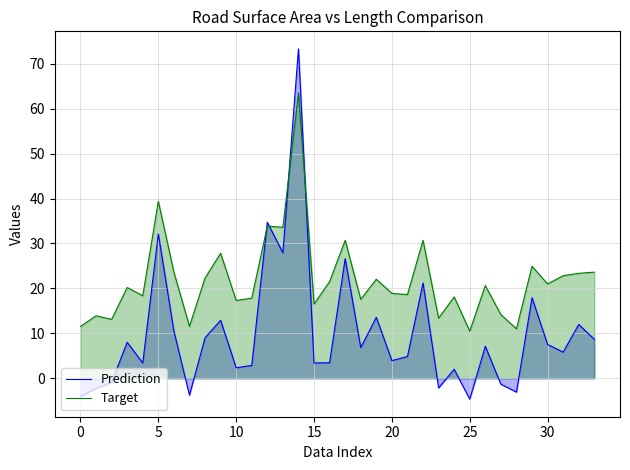

At how many categories does at least one series exceed 34?

3